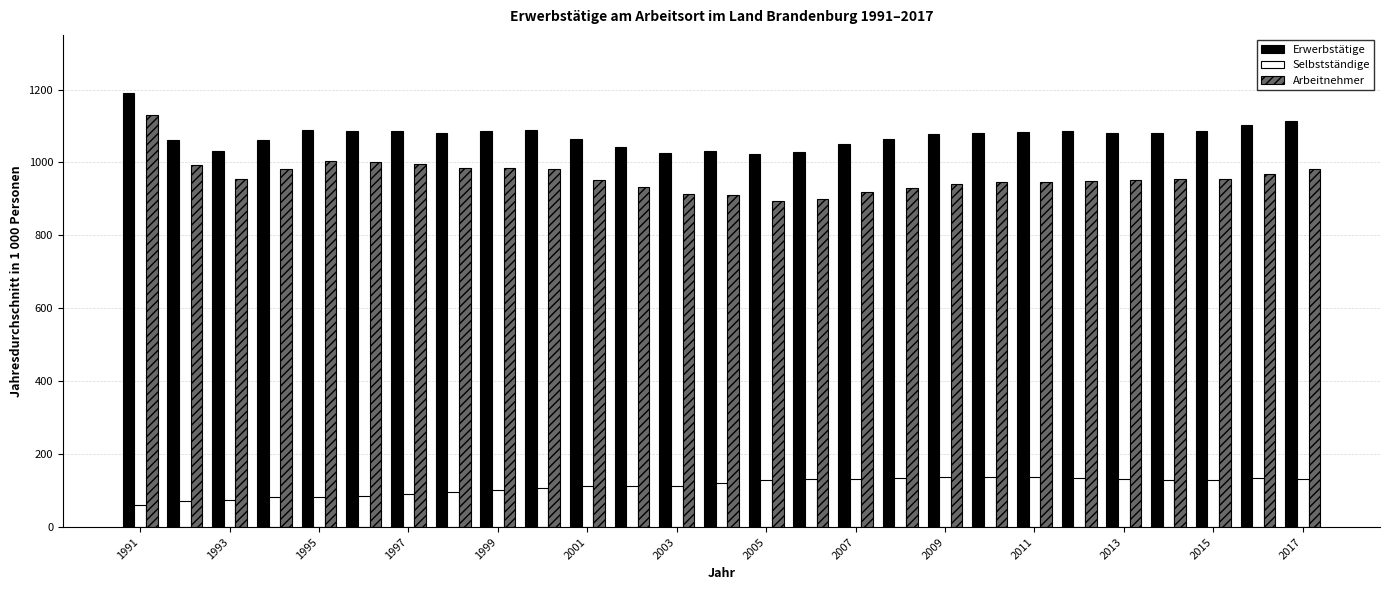

What is the maximum value shown in the chart?

1190.6